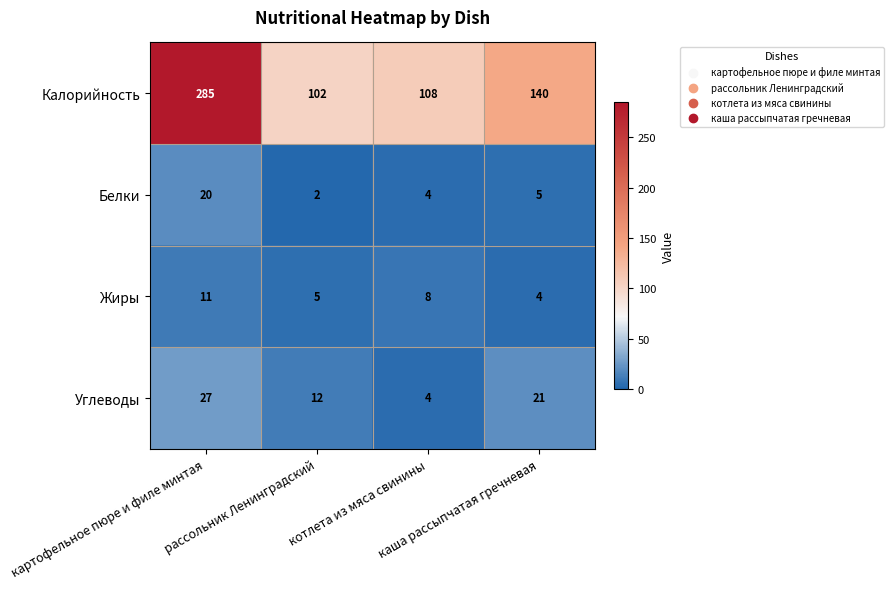

Which series has the largest total across all categories?

Калорийность